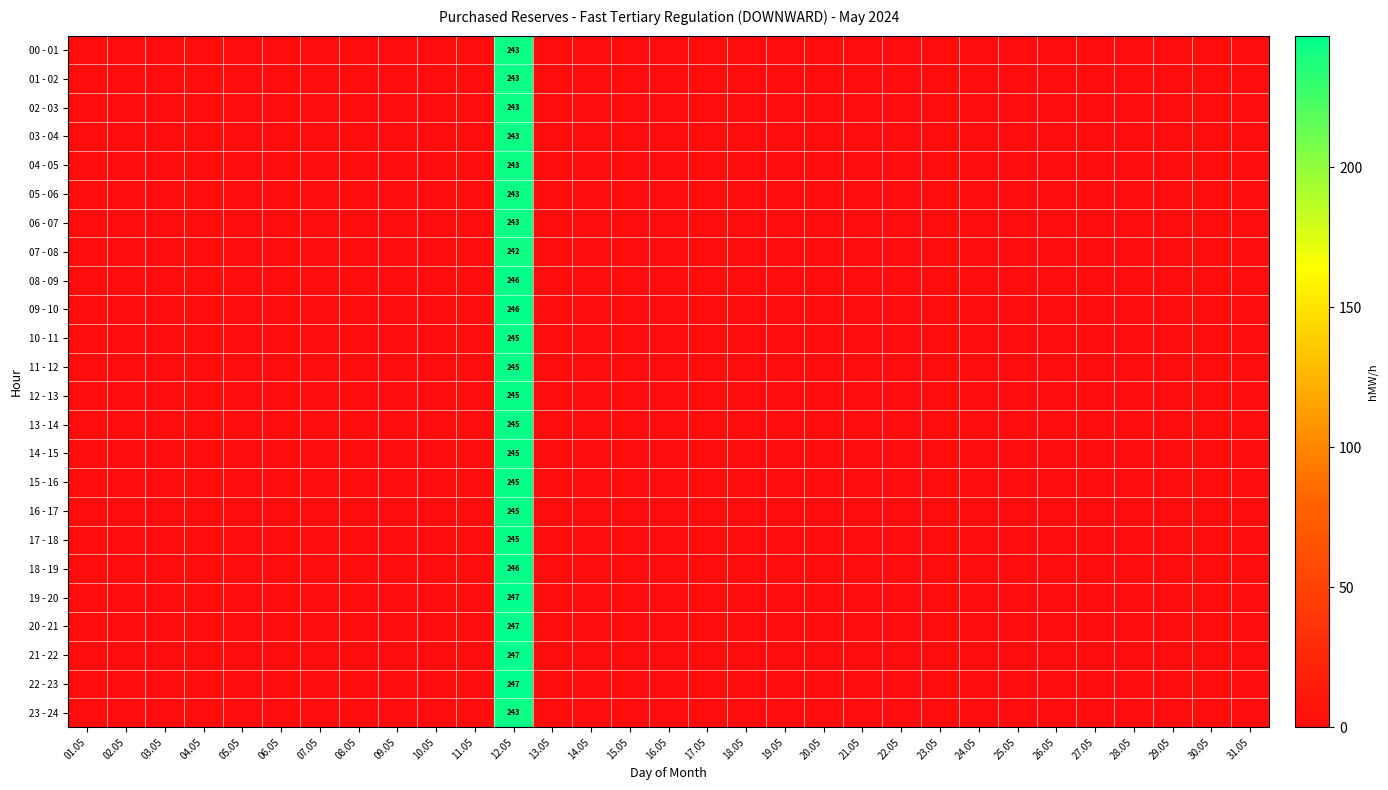

The value of 06 - 07 at 12.05 is 243. True or false?

True